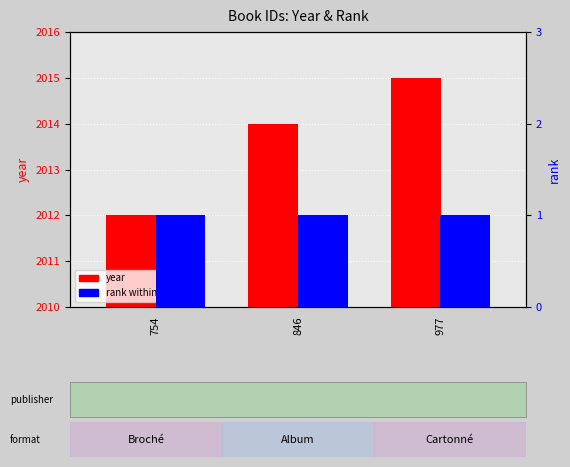

List the labels in order of rank (within series) value, smallest first.

754, 846, 977